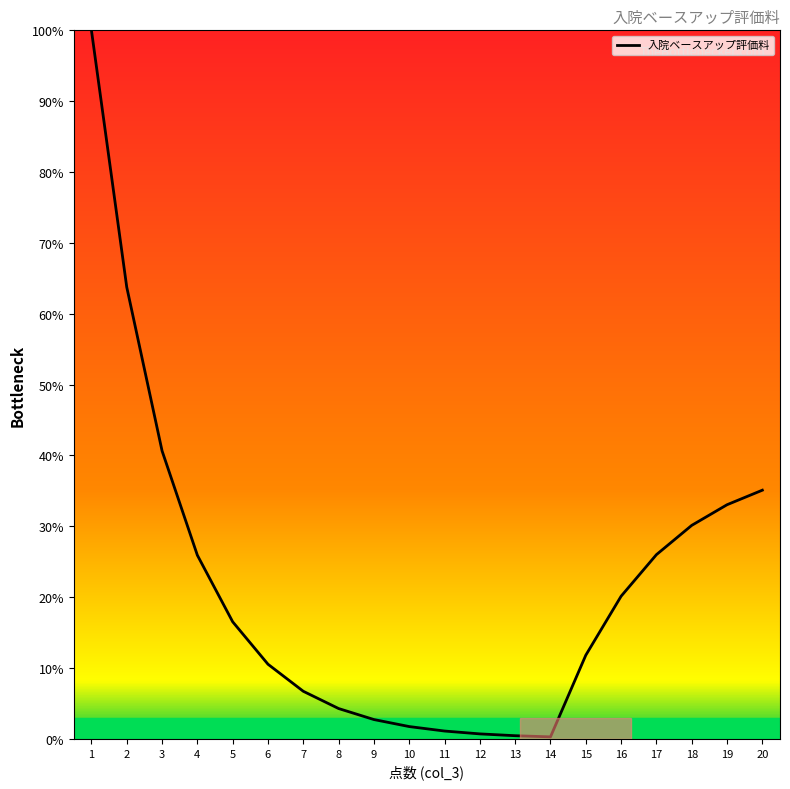

The chart shows a value of 35.1 at 20. True or false?

True